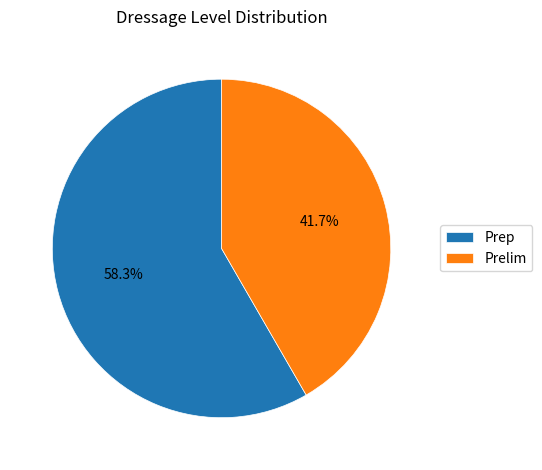

Which category accounts for the majority?

Prep